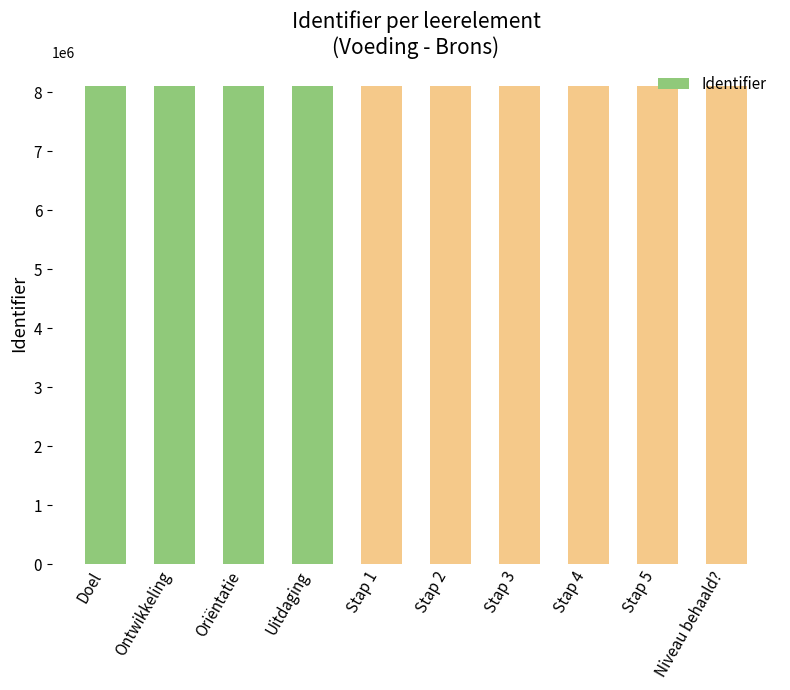

True or false: the data shows 12162984 at Stap 5.

False